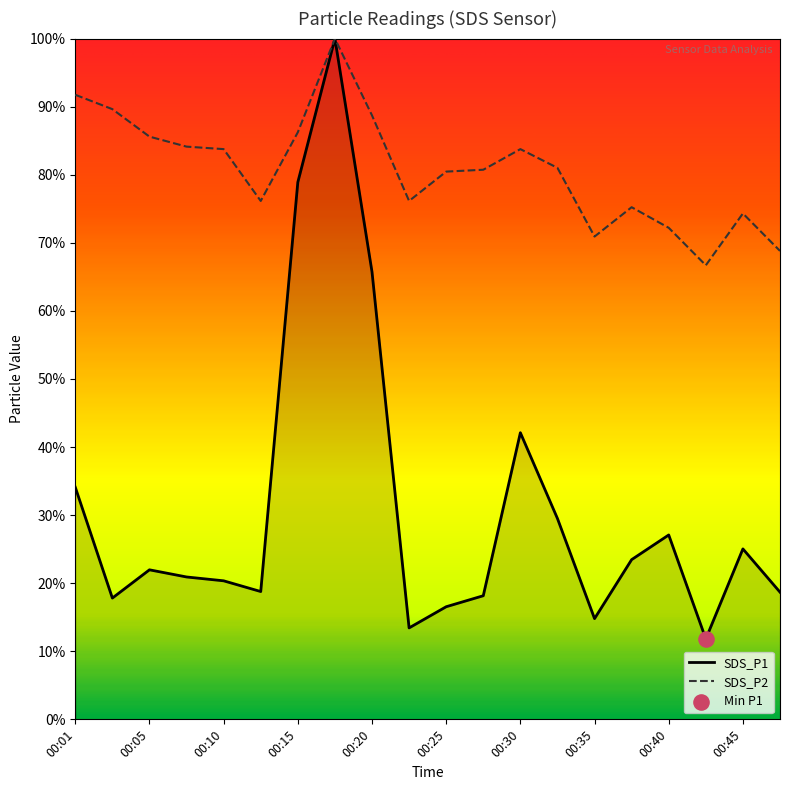

Which series has the largest total across all categories?

SDS_P2